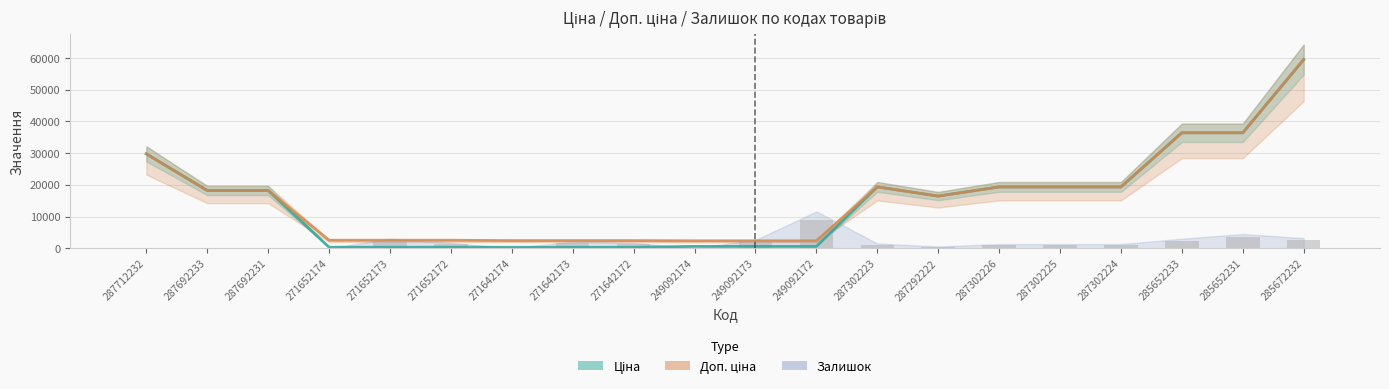

How many distinct data groups are displayed?

3